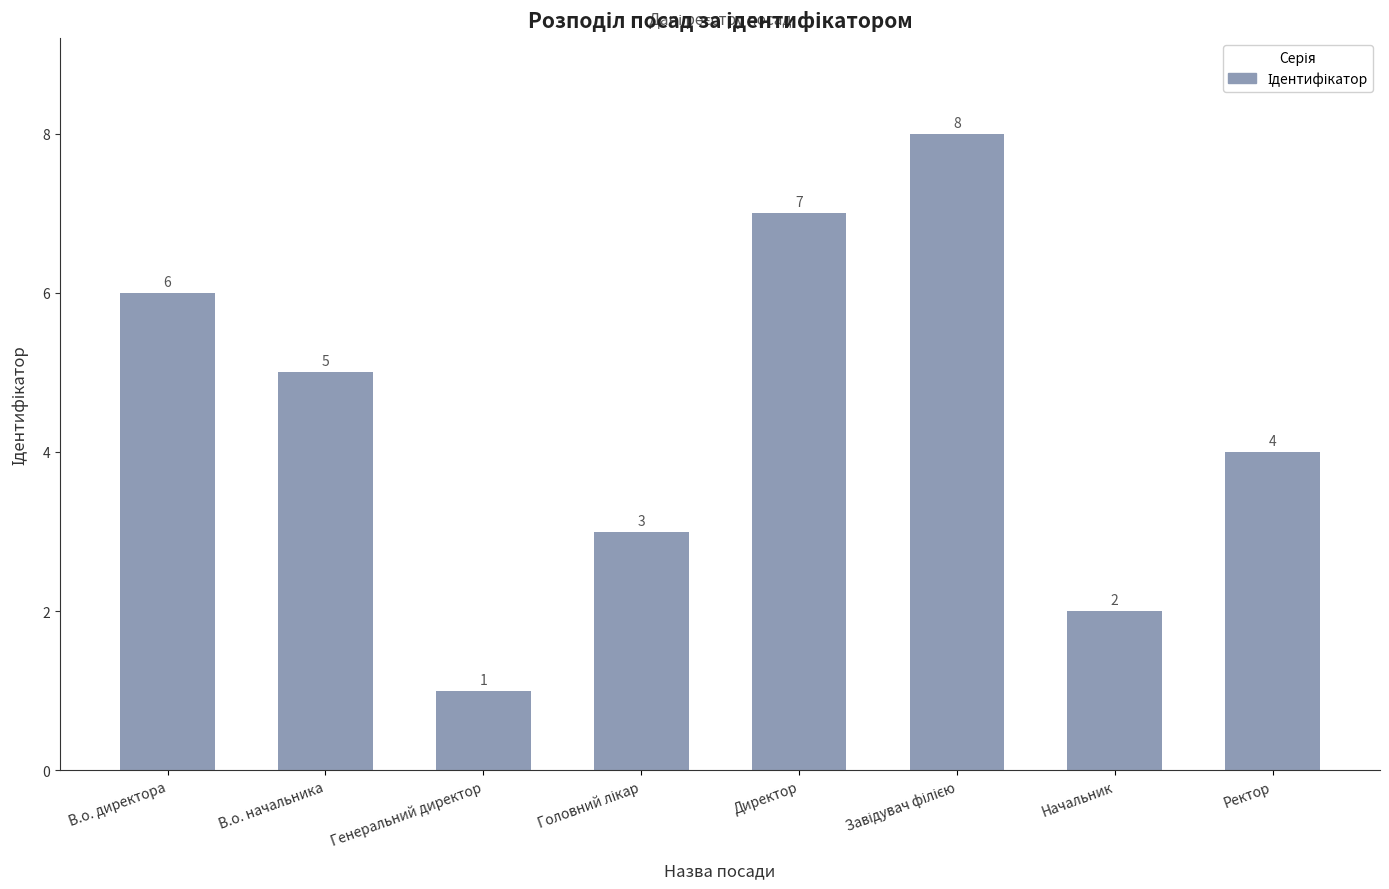

What value does the data have at Начальник?

2